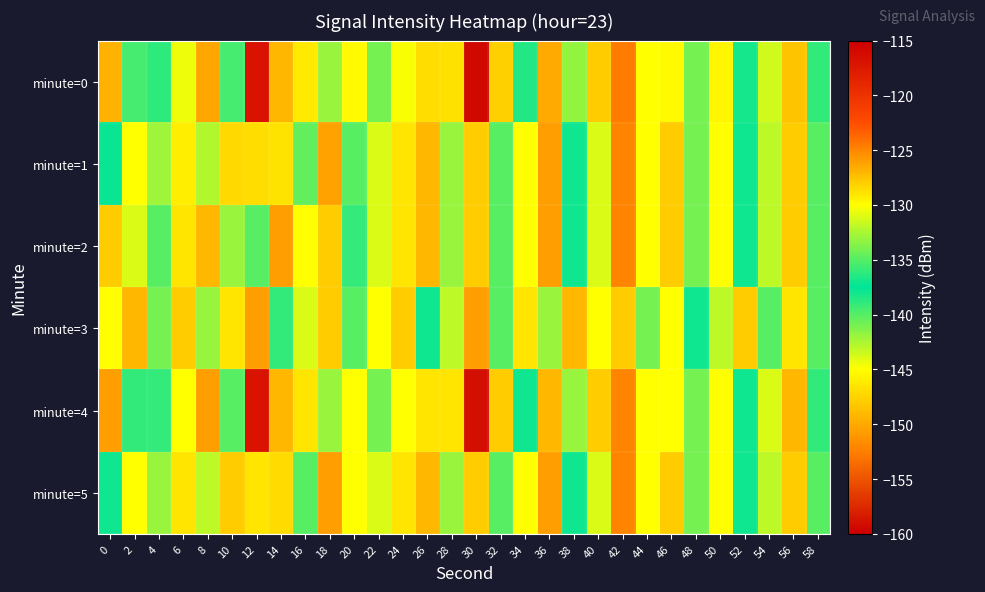

Reading right to left, extract all data points from this chart.

minute=0: 58=-139.1	56=-127.5	54=-131.4	52=-138.1	50=-129.7	48=-140.9	46=-129.8	44=-130.1	42=-124.6	40=-127.9	38=-133.2	36=-126.6	34=-136.6	32=-128.1	30=-159.5	28=-128.8	26=-128.6	24=-130.2	22=-140.9	20=-129.8	18=-133.0	16=-129.1	14=-127.1	12=-117.1	10=-135.5	8=-126.3	6=-130.5	4=-136.2	2=-139.5	0=-126.9
minute=1: 58=-140.0	56=-128.0	54=-132.0	52=-137.0	50=-130.0	48=-141.0	46=-128.0	44=-130.0	42=-125.0	40=-131.0	38=-138.0	36=-126.0	34=-130.0	32=-140.0	30=-128.0	28=-133.0	26=-127.0	24=-129.0	22=-131.0	20=-135.0	18=-126.2	16=-134.6	14=-146.6	12=-128.6	10=-128.5	8=-142.6	6=-129.4	4=-132.9	2=-130.0	0=-137.3
minute=2: 58=-140.0	56=-128.0	54=-132.0	52=-137.0	50=-130.0	48=-141.0	46=-128.0	44=-130.0	42=-125.0	40=-131.0	38=-138.0	36=-126.0	34=-130.0	32=-140.0	30=-128.0	28=-133.0	26=-127.0	24=-129.0	22=-131.0	20=-136.0	18=-128.0	16=-130.0	14=-126.0	12=-140.0	10=-133.0	8=-127.0	6=-129.0	4=-135.0	2=-131.0	0=-128.0
minute=3: 58=-135.0	56=-129.0	54=-140.0	52=-128.0	50=-132.0	48=-137.0	46=-130.0	44=-141.0	42=-128.0	40=-130.0	38=-127.0	36=-133.0	34=-129.0	32=-140.0	30=-126.0	28=-132.0	26=-137.0	24=-128.0	22=-130.0	20=-135.0	18=-128.0	16=-131.0	14=-139.0	12=-126.0	10=-129.0	8=-142.0	6=-128.0	4=-134.0	2=-127.0	0=-130.0
minute=4: 58=-139.0	56=-127.0	54=-131.0	52=-138.0	50=-130.0	48=-141.0	46=-130.0	44=-130.0	42=-125.0	40=-128.0	38=-133.0	36=-127.0	34=-137.0	32=-128.0	30=-159.0	28=-129.0	26=-129.0	24=-130.0	22=-141.0	20=-130.0	18=-133.0	16=-129.0	14=-127.0	12=-117.0	10=-135.0	8=-126.0	6=-130.0	4=-136.0	2=-139.0	0=-126.0
minute=5: 58=-140.0	56=-128.0	54=-132.0	52=-137.0	50=-130.0	48=-141.0	46=-128.0	44=-130.0	42=-125.0	40=-131.0	38=-138.0	36=-126.0	34=-130.0	32=-140.0	30=-128.0	28=-133.0	26=-127.0	24=-129.0	22=-131.0	20=-130.0	18=-126.0	16=-135.0	14=-147.0	12=-129.0	10=-128.0	8=-143.0	6=-129.0	4=-133.0	2=-130.0	0=-137.0